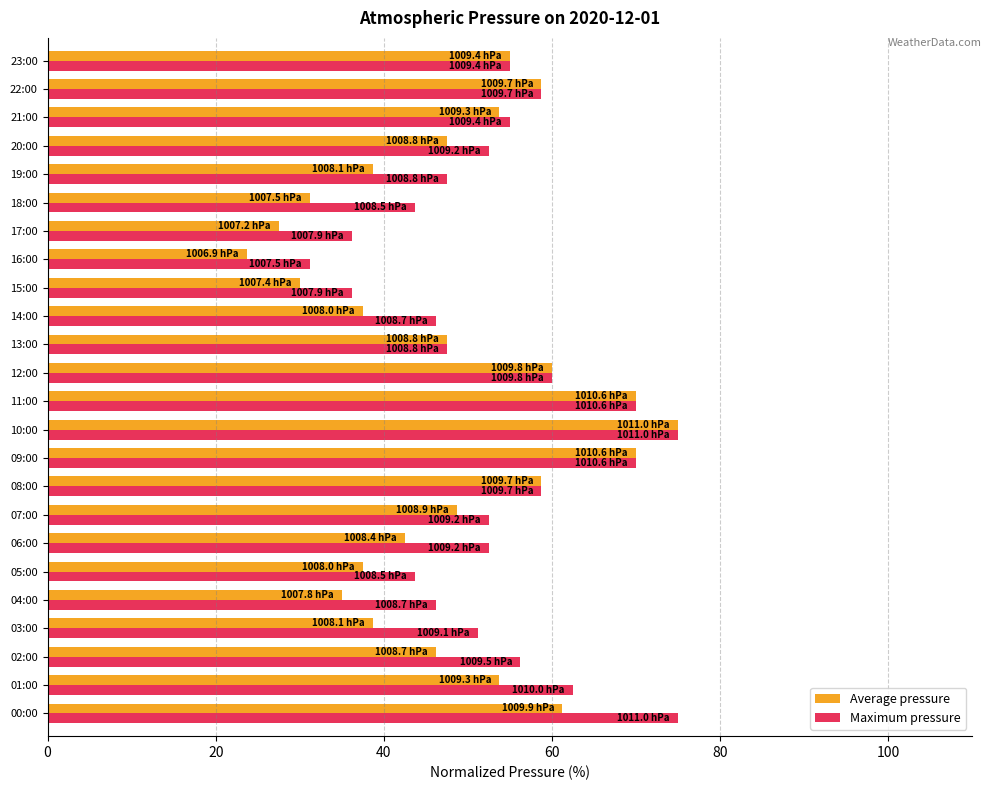

Rank the series at 02:00 from lowest to highest value.

Average pressure, Maximum pressure